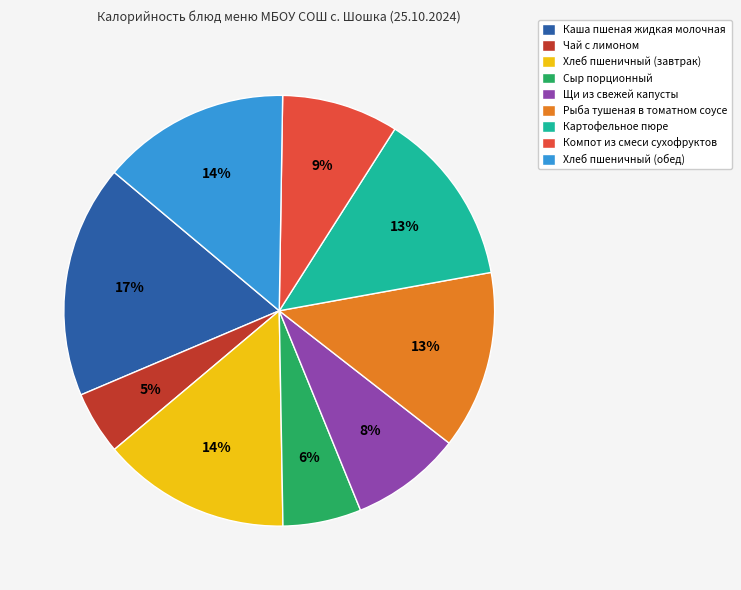

Is it true that Компот из смеси сухофруктов is 9% of the pie?

True